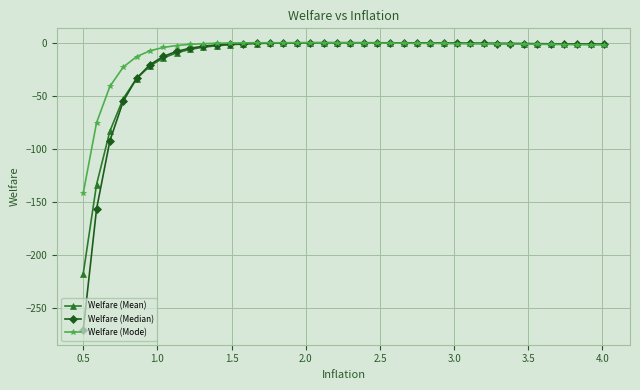

Which series has the widest spread of values?

Welfare (Median)